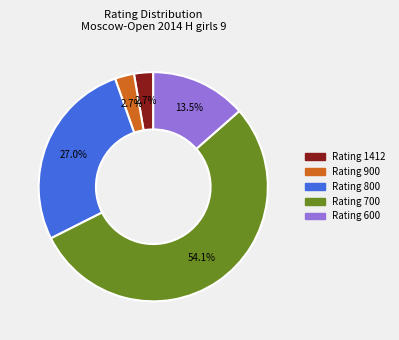

To the nearest percent, what is the difference between the largest and smallest slice percentages?

51%